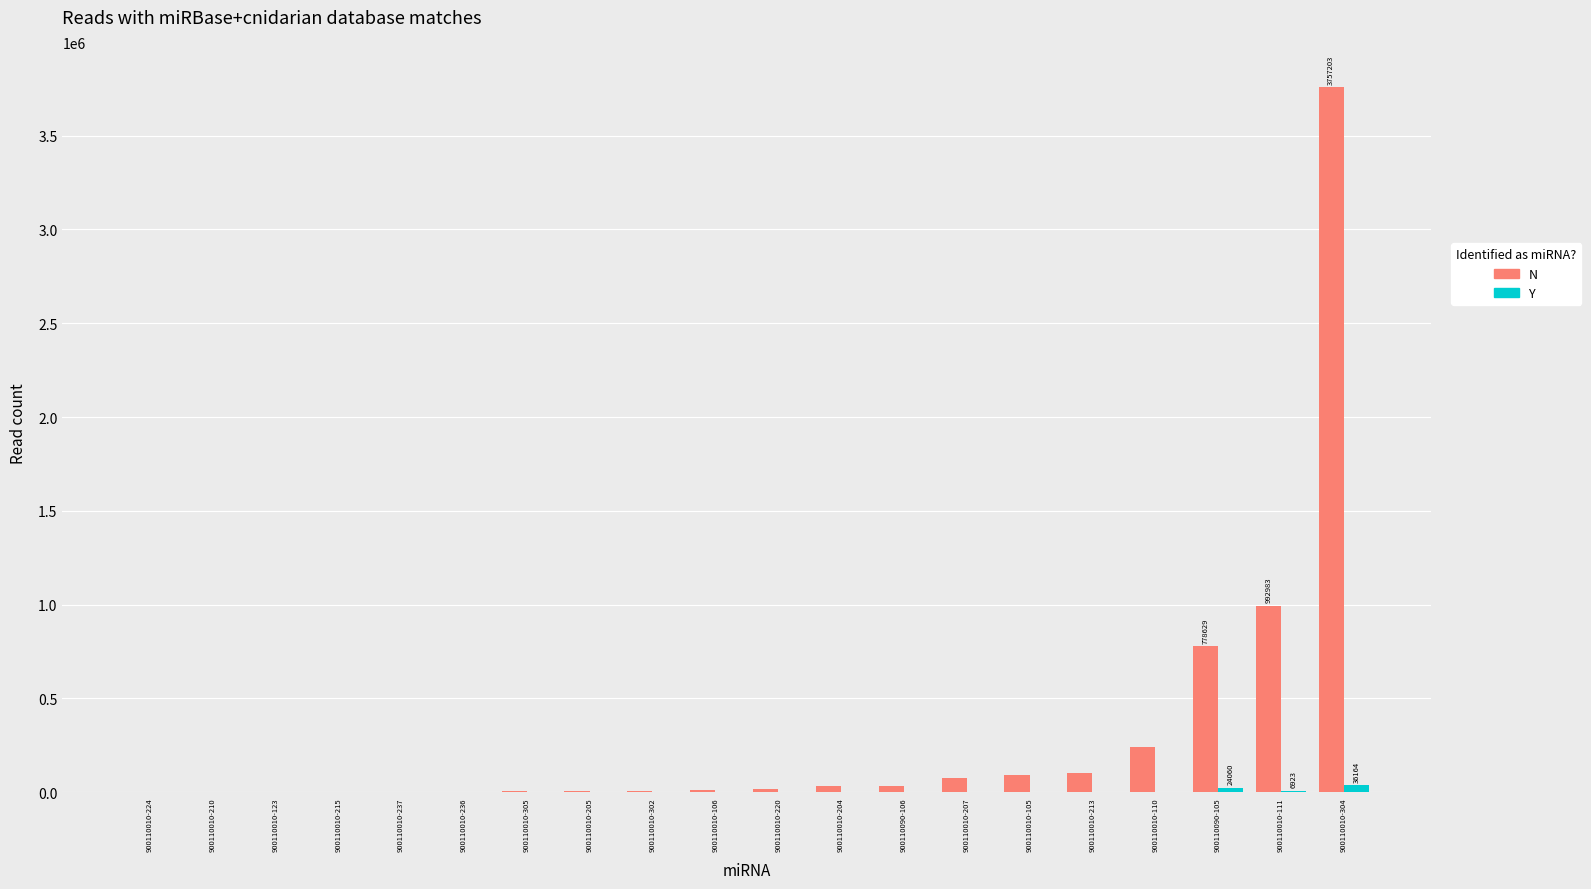

How many distinct data groups are displayed?

2